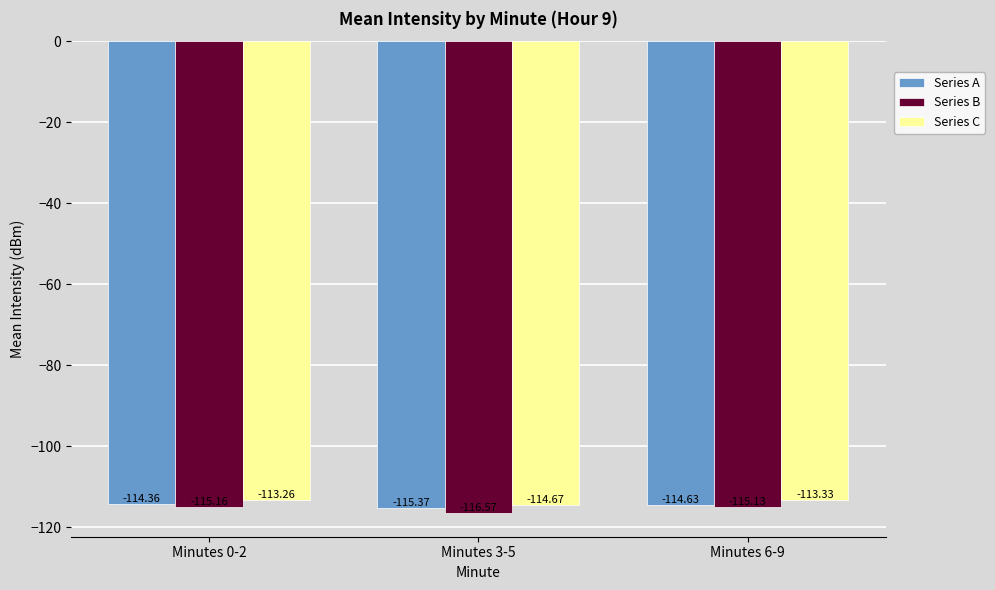

What is the label of the 2nd bar from the left?

Minutes 3-5